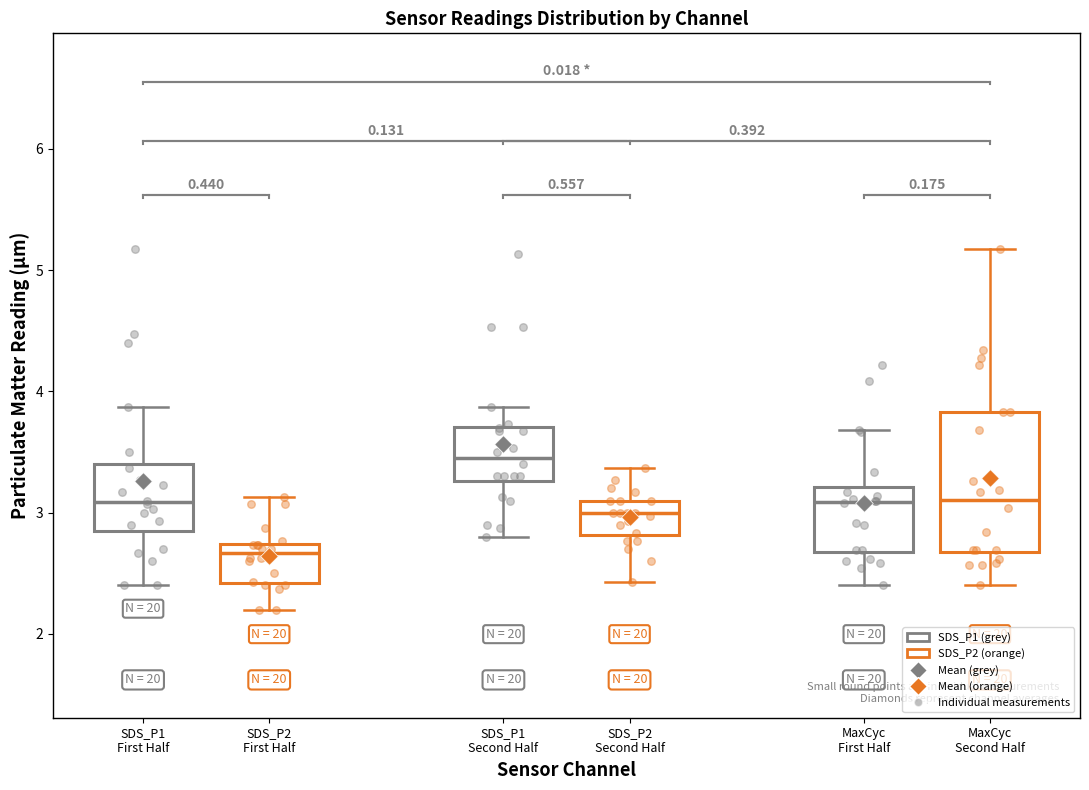

Reading left to right, read every box against the y-axis: the position of its median line, the range the box covers, and the ends of its whiskers. The values are not printed on the chart, so give them approximately, as read against the axis.

SDS_P1 First Half: median 3.1, box 2.9 to 3.4, whiskers 2.4 to 3.9
SDS_P2 First Half: median 2.7 (just below the box's upper edge), box 2.4 to 2.7, whiskers 2.2 to 3.1
SDS_P1 Second Half: median 3.5, box 3.3 to 3.7, whiskers 2.8 to 3.9
SDS_P2 Second Half: median 3.0, box 2.8 to 3.1, whiskers 2.4 to 3.4
MaxCyc First Half: median 3.1, box 2.7 to 3.2, whiskers 2.4 to 3.7
MaxCyc Second Half: median 3.1, box 2.7 to 3.8, whiskers 2.4 to 5.2